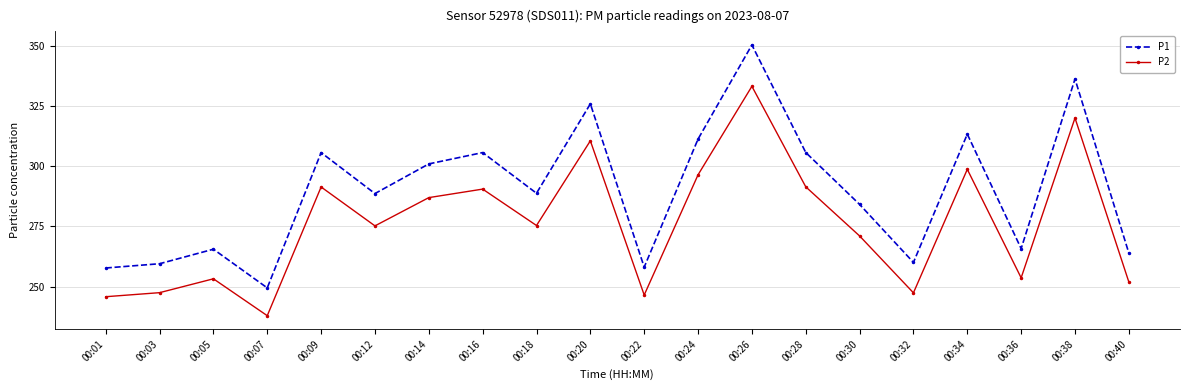

What are all the series names shown in the legend?

P1, P2